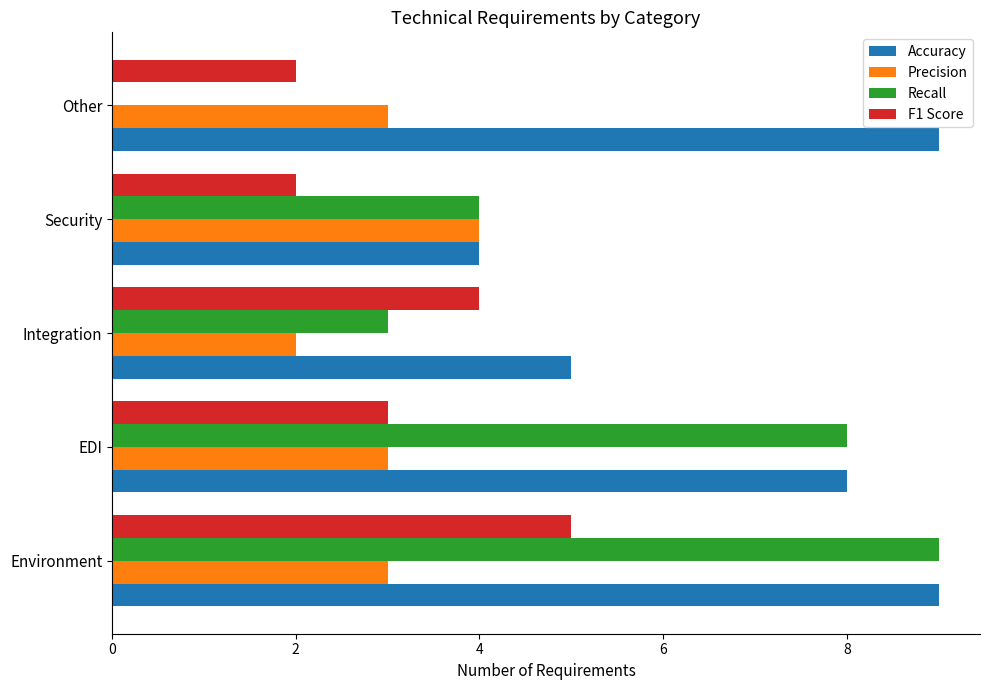

The Precision series shows 1 at Environment. True or false?

False